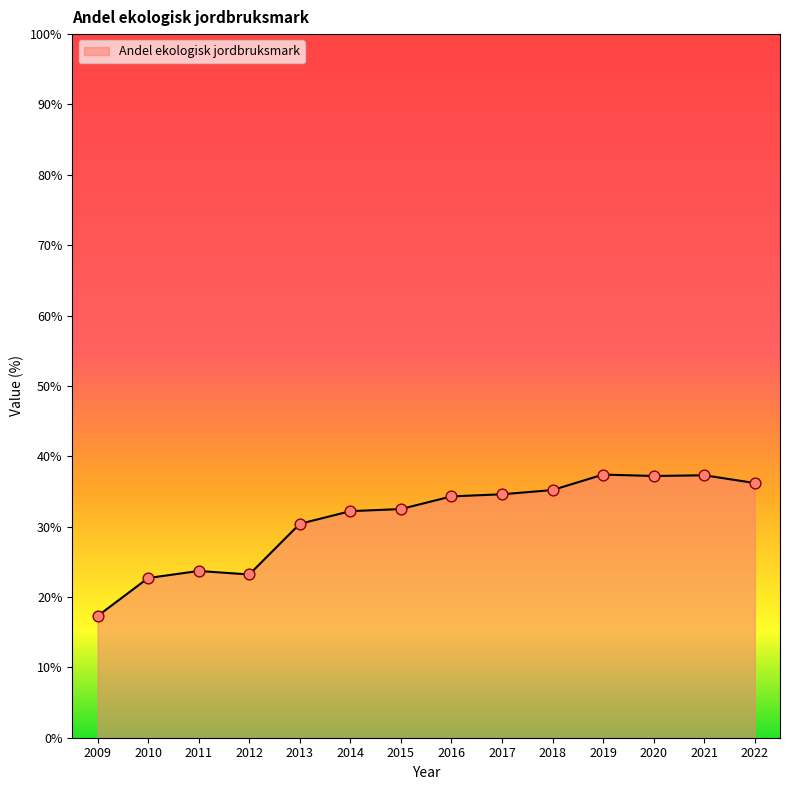

Which has a higher value, 2018 or 2016?

2018